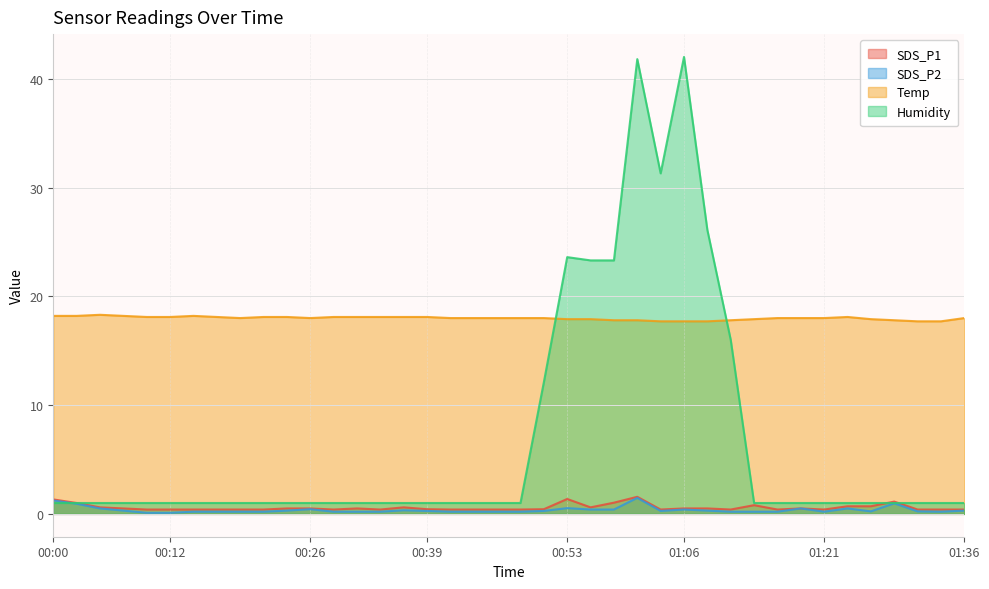

Is it true that SDS_P2 equals 0.3 at 01:36?

True